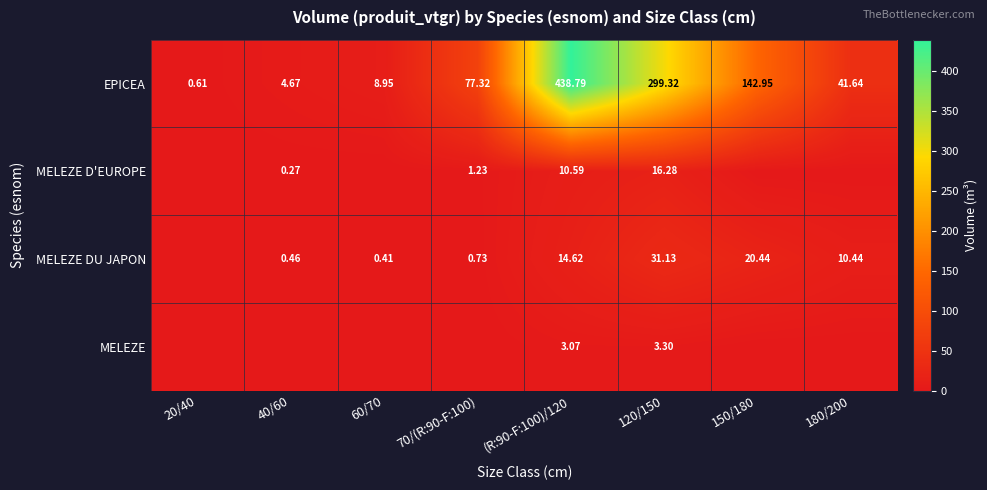

Is the value of MELEZE DU JAPON at 40/60 greater than the value of EPICEA at 180/200?

No